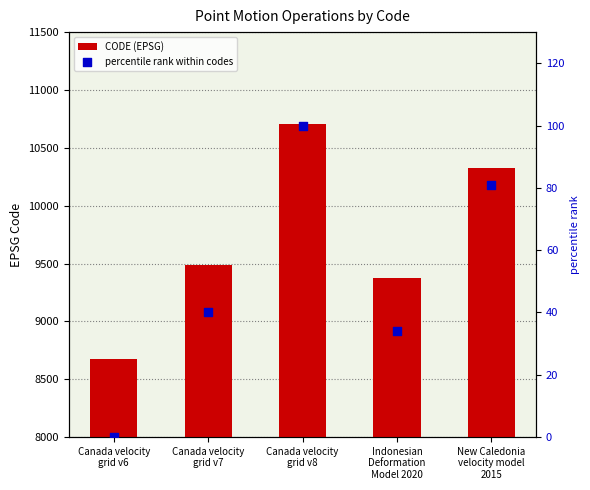

Which series has the widest spread of Y values?

CODE (EPSG)